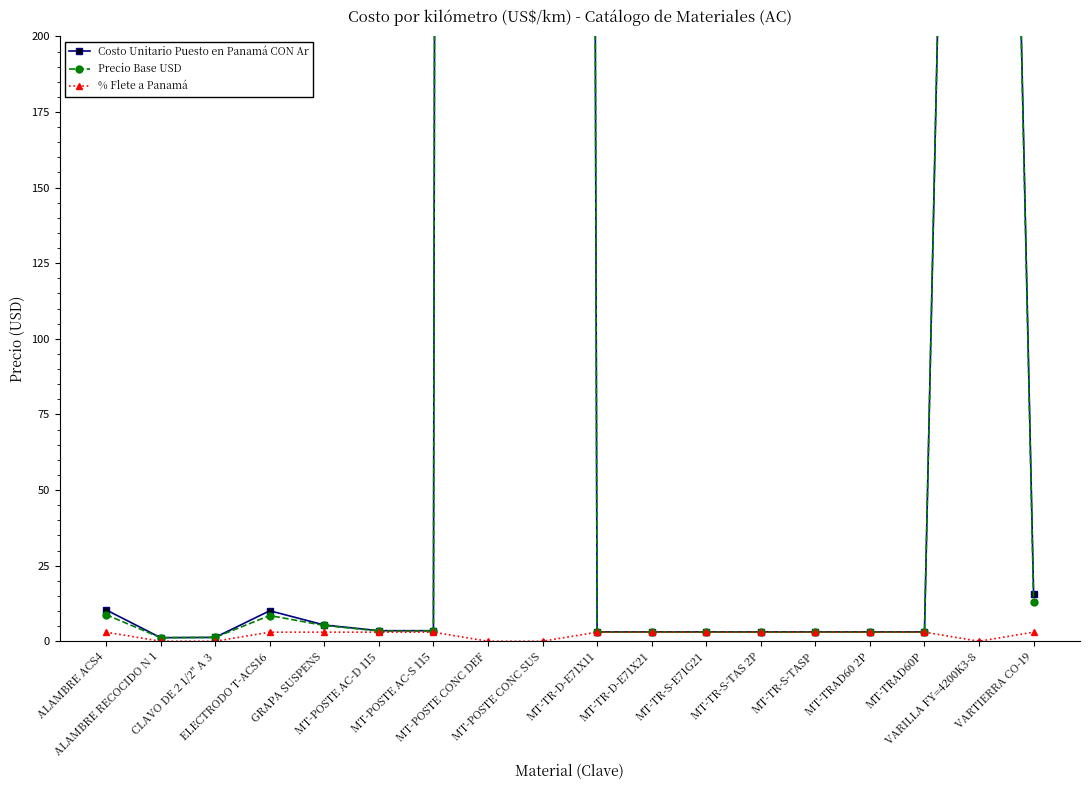

True or false: Precio Base USD and Costo Unitario Puesto en Panamá CON Ar cross at least once.

False